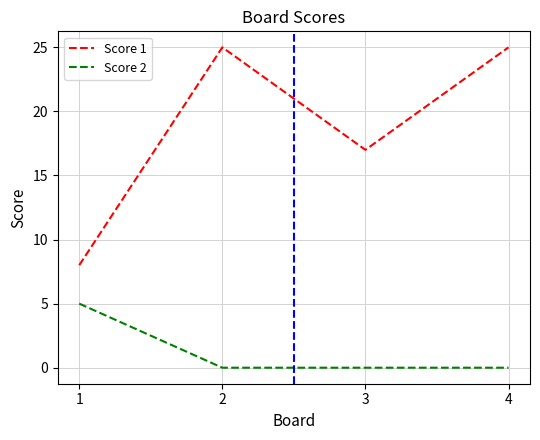

At 2, list the series in order from largest to smallest.

Score 1, Score 2